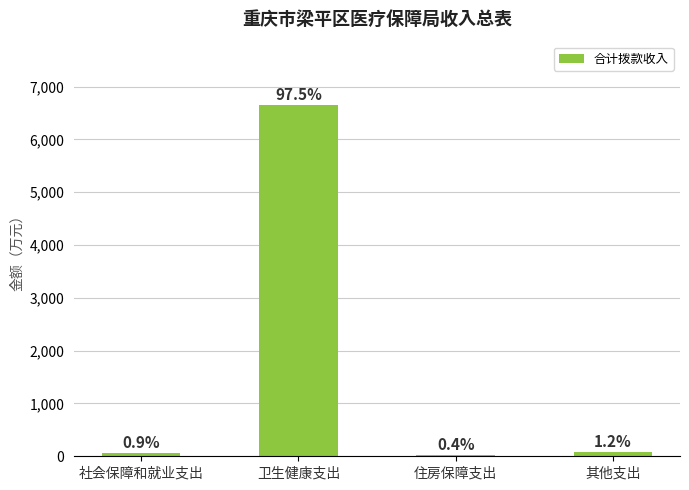

True or false: the data shows 11731.2 at 卫生健康支出.

False